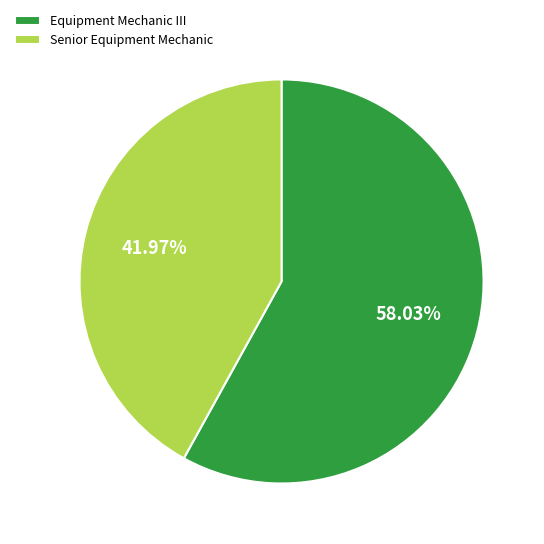

What percentage is the Equipment Mechanic III slice, to the nearest percent?

58%